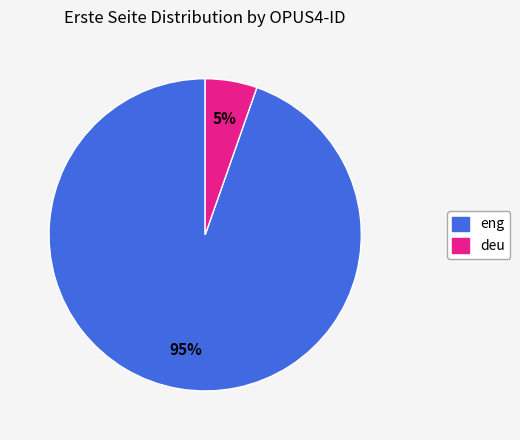

To the nearest percent, what is the average slice percentage?

50%